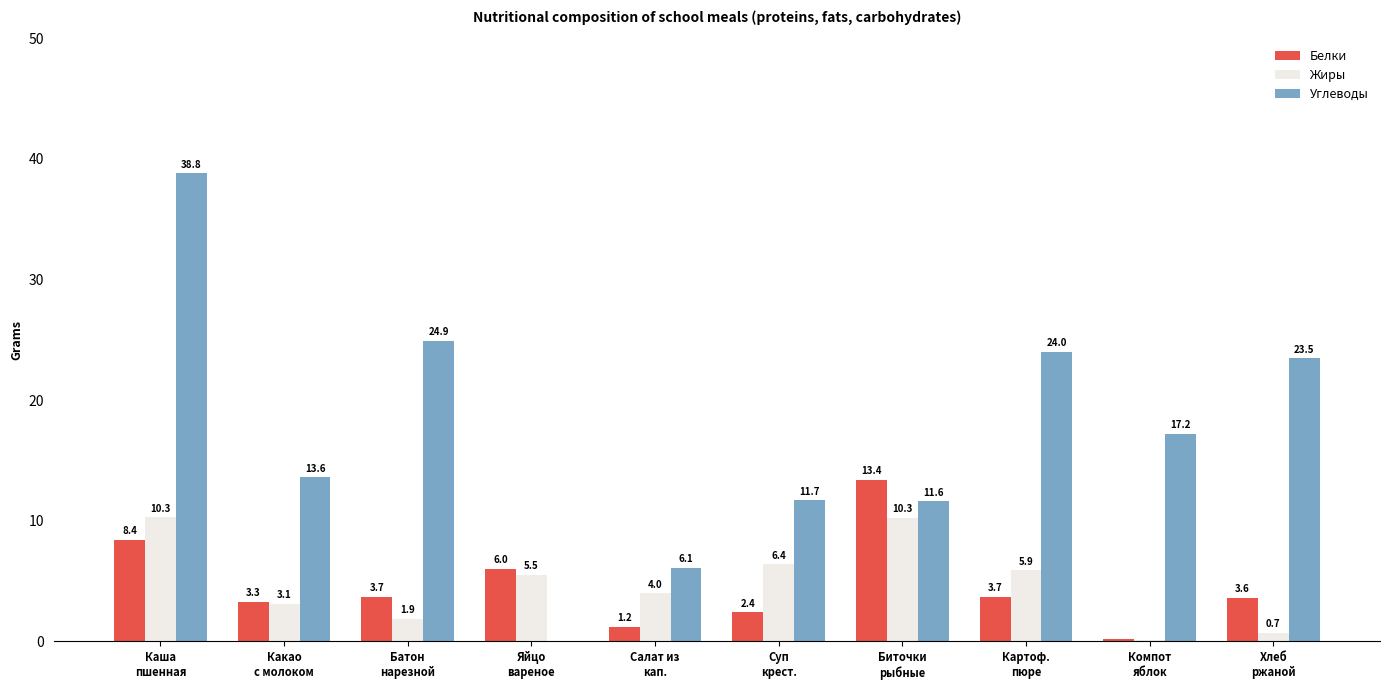

True or false: Белки has a value of 8.4 at Каша
пшенная.

True